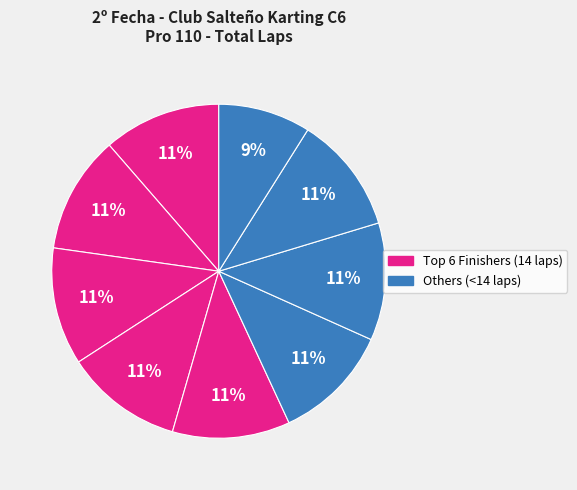

Count the number of slices in the pie.

9